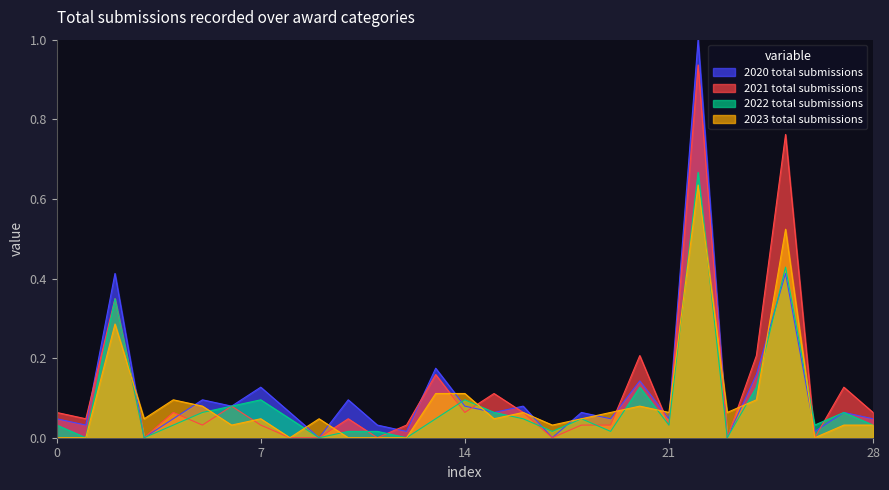

What is the label of the 4th point from the left?

Award for Advancing Excellence STEM